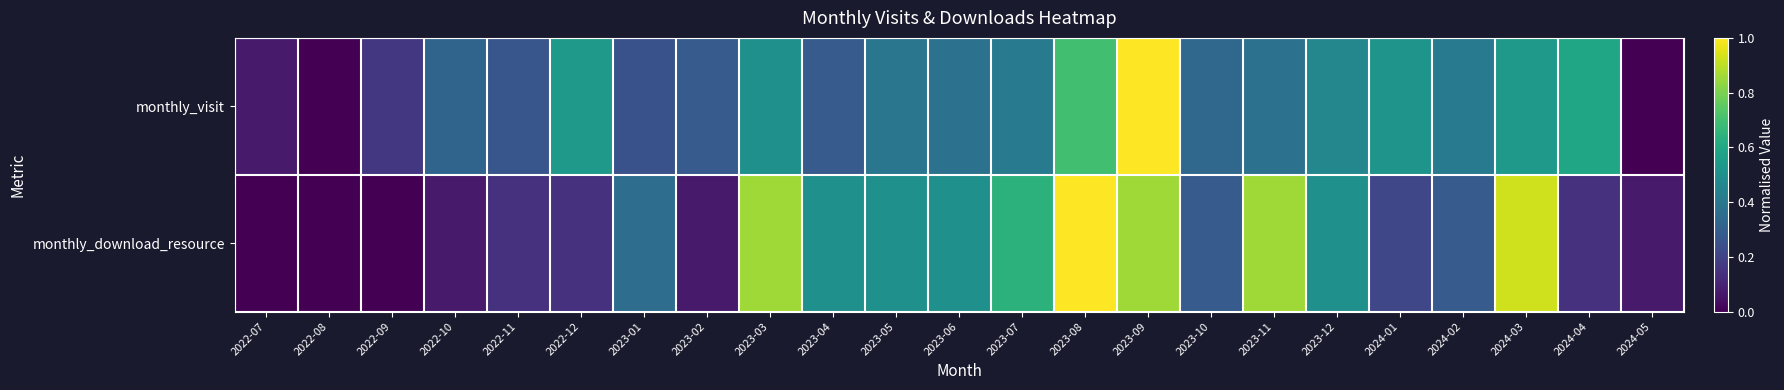

What is the spread (max minus min) of values at 2022-07?

0.1